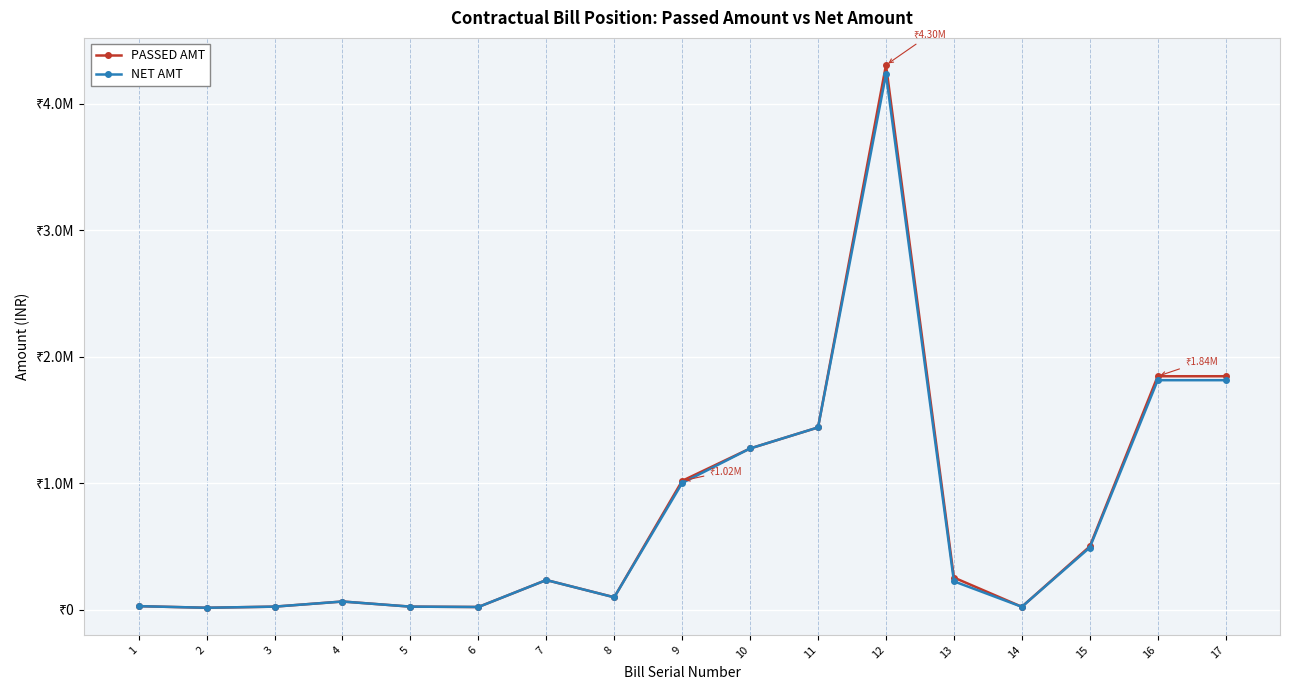

Where is NET AMT nearest to the value 2123126?

16